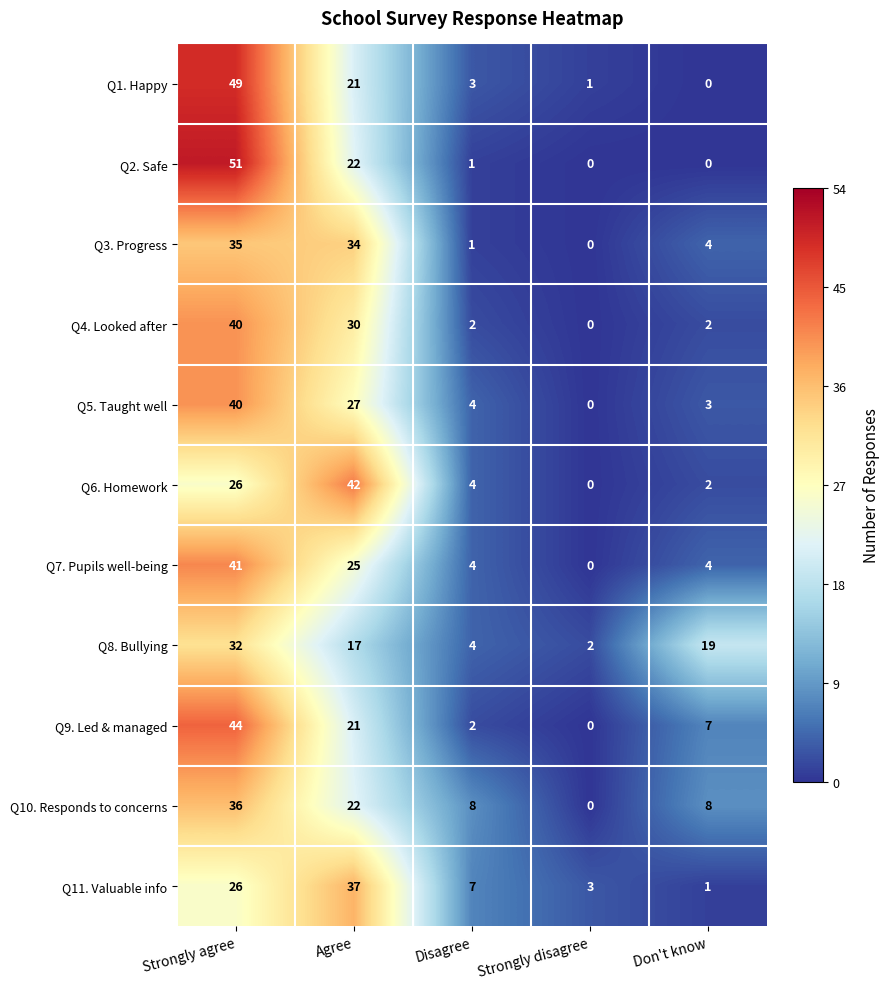

At which category does the chart reach its peak across all series?

Strongly agree